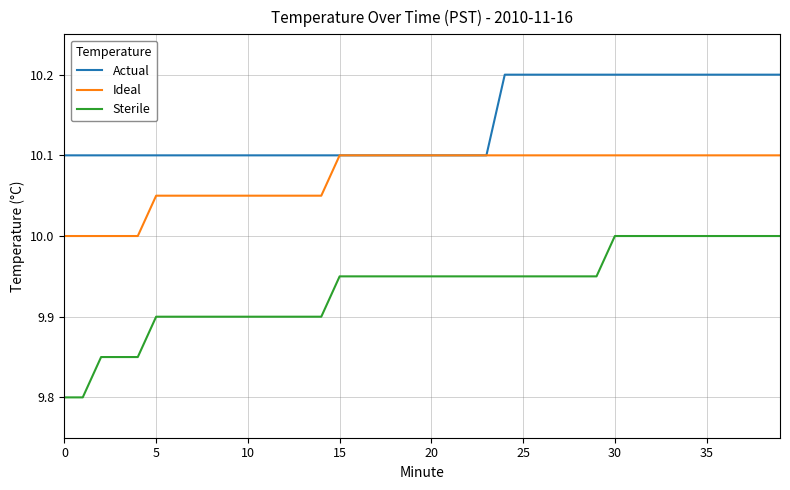

Which series has the largest range (max minus min)?

Sterile